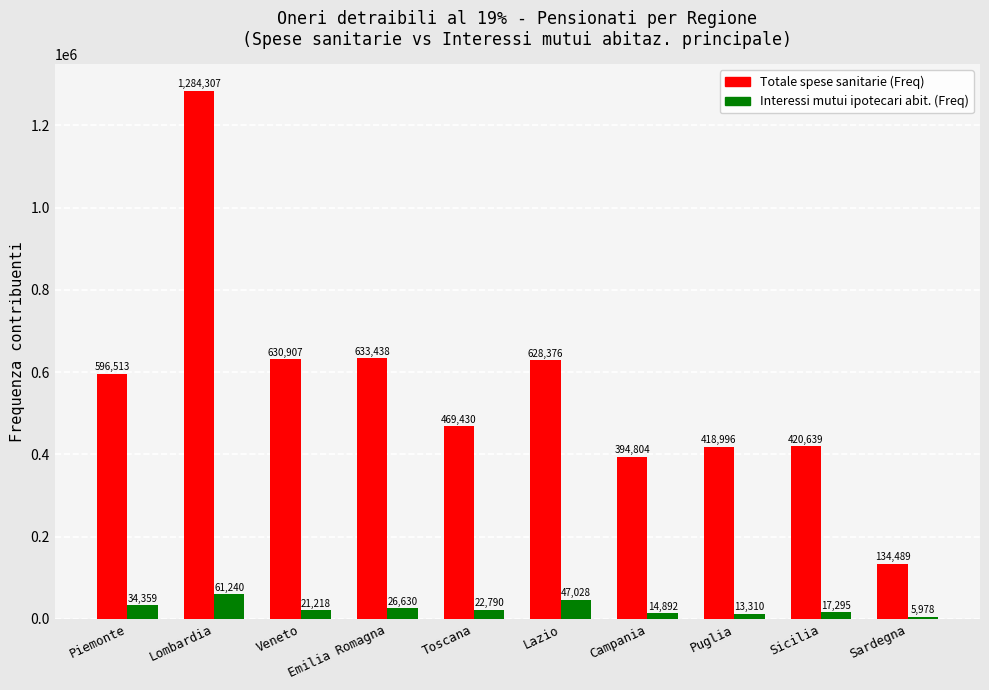

What is the sum of the Interessi mutui ipotecari abit. (Freq) values at Piemonte and Sicilia?

51654